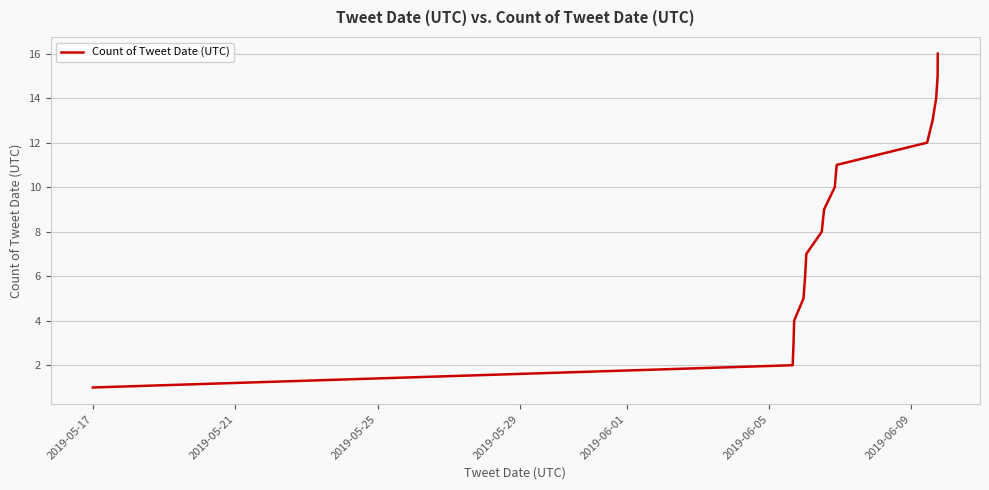

What is the maximum value shown in the chart?

16